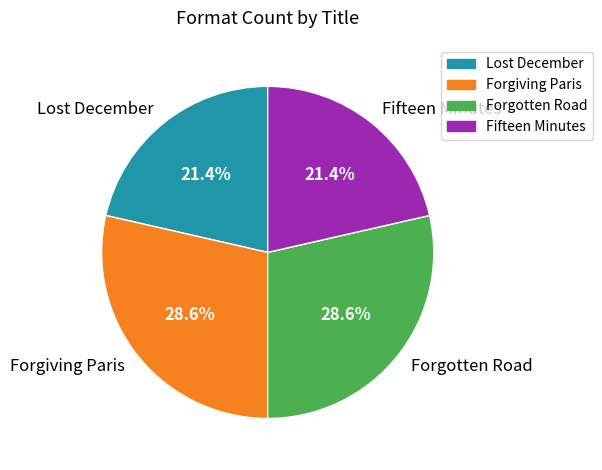

Is Lost December the majority of the pie?

No